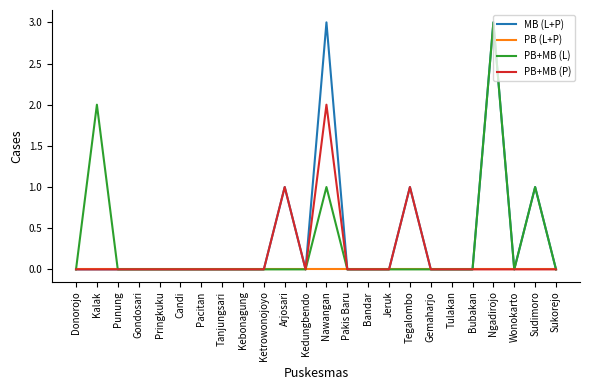

What is the total value across all series at Ngadirojo?

6